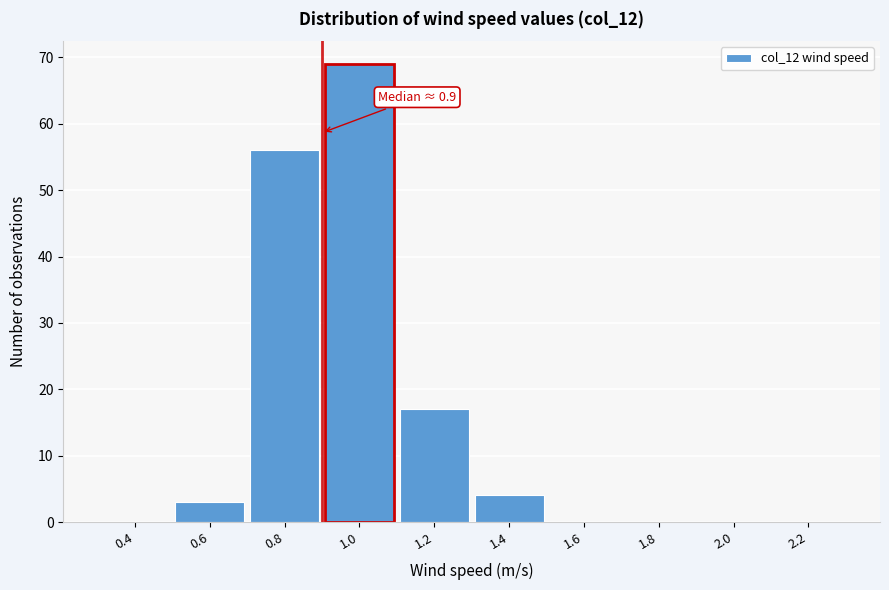

Over which range of the x-axis is the bar tallest?

0.9 to 1.1